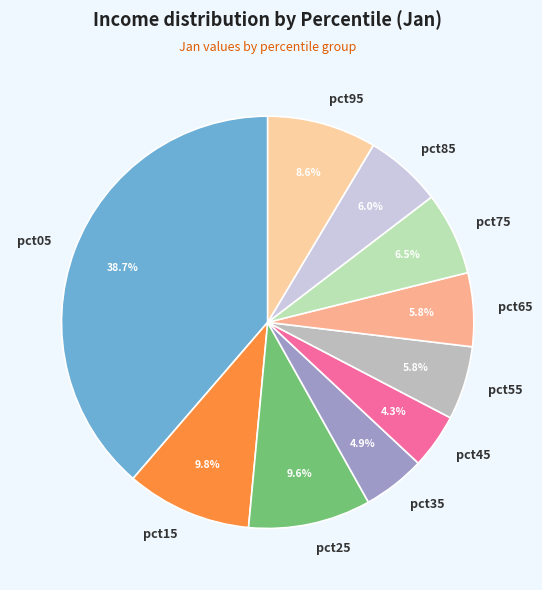

How many segments does this pie chart have?

10